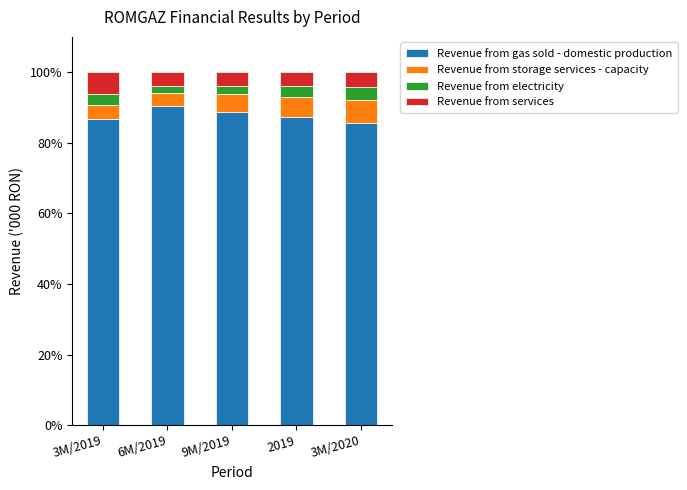

The value of Revenue from gas sold - domestic production at 9M/2019 is 88.9. True or false?

True